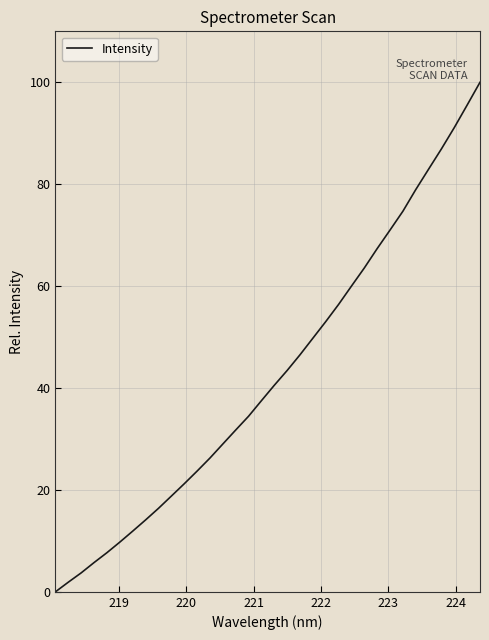

Does the chart have visible grid lines?

Yes